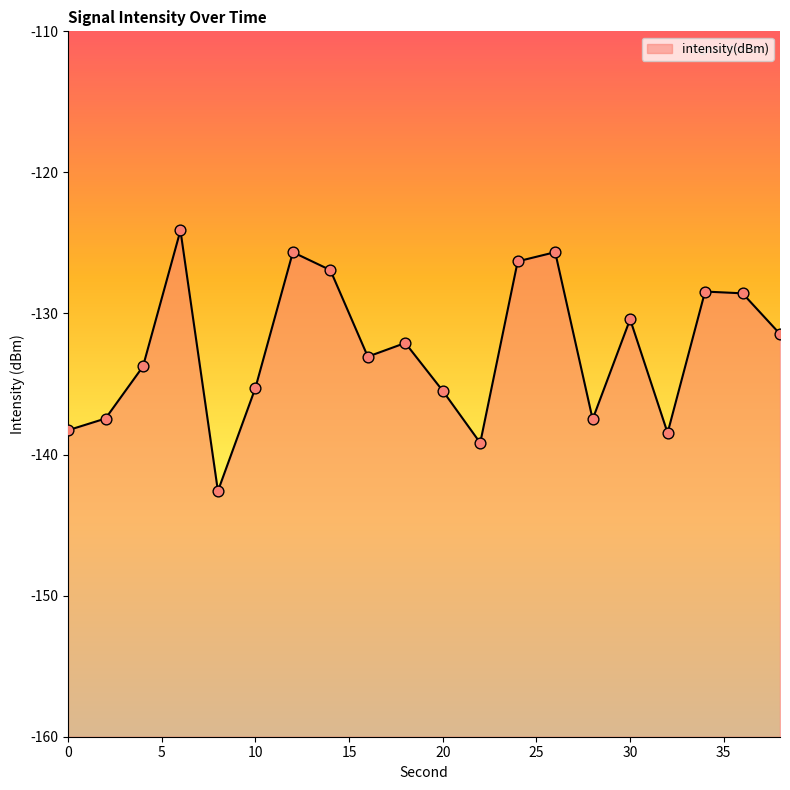

What is the change in value from 14 to 26?

+1.3